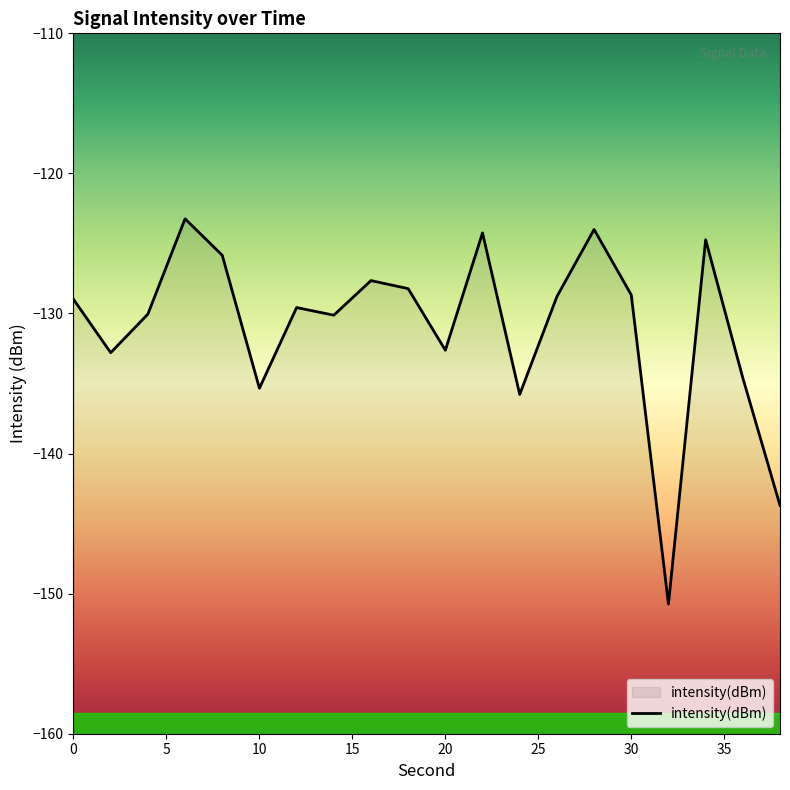

Which label corresponds to the smallest value in the chart?

32